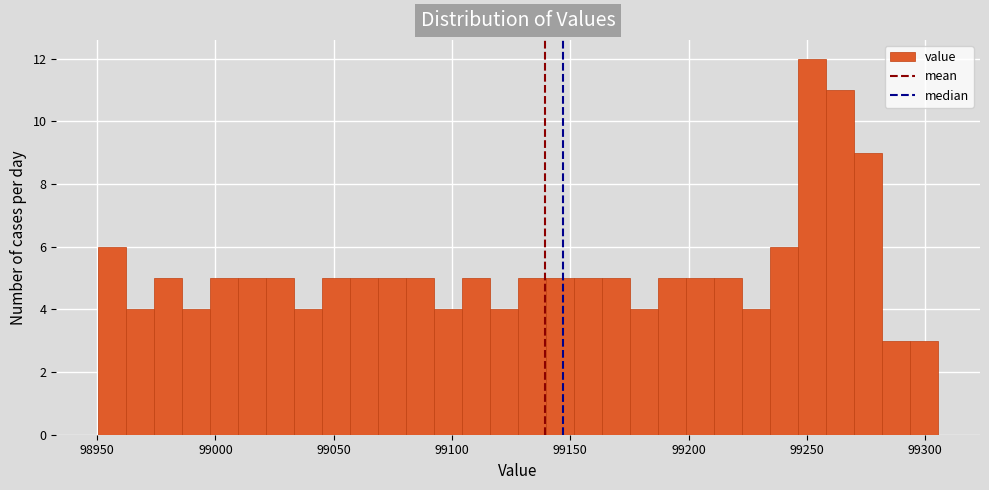

Around what value on the x-axis is the tallest bar? Give the approximate position of its centre, as read against the axis.

99250